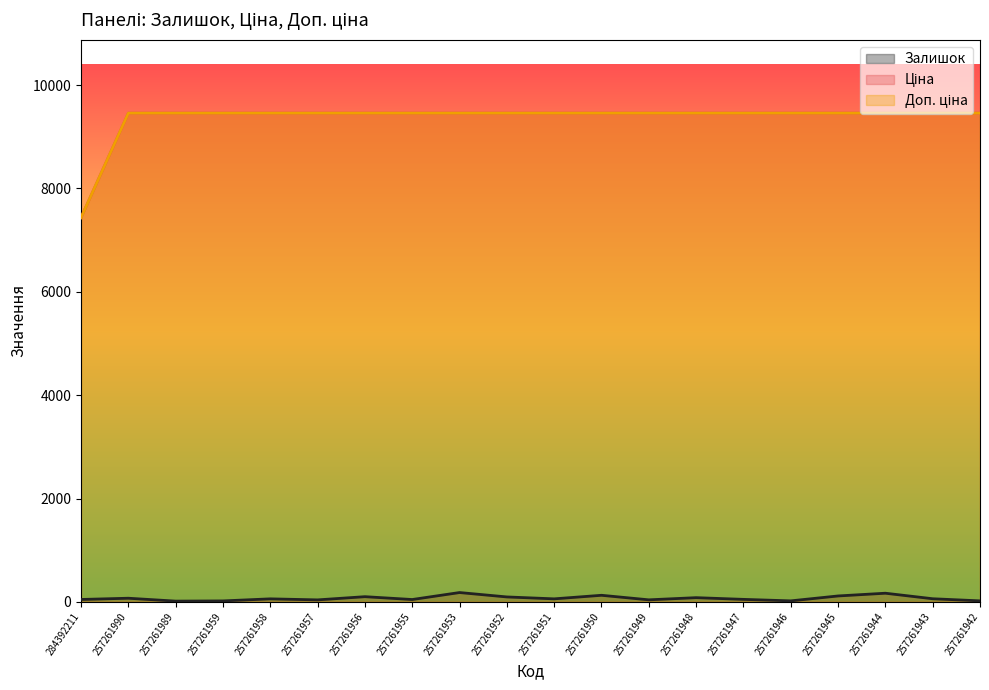

At which label does Ціна first exceed 9458?

257261990